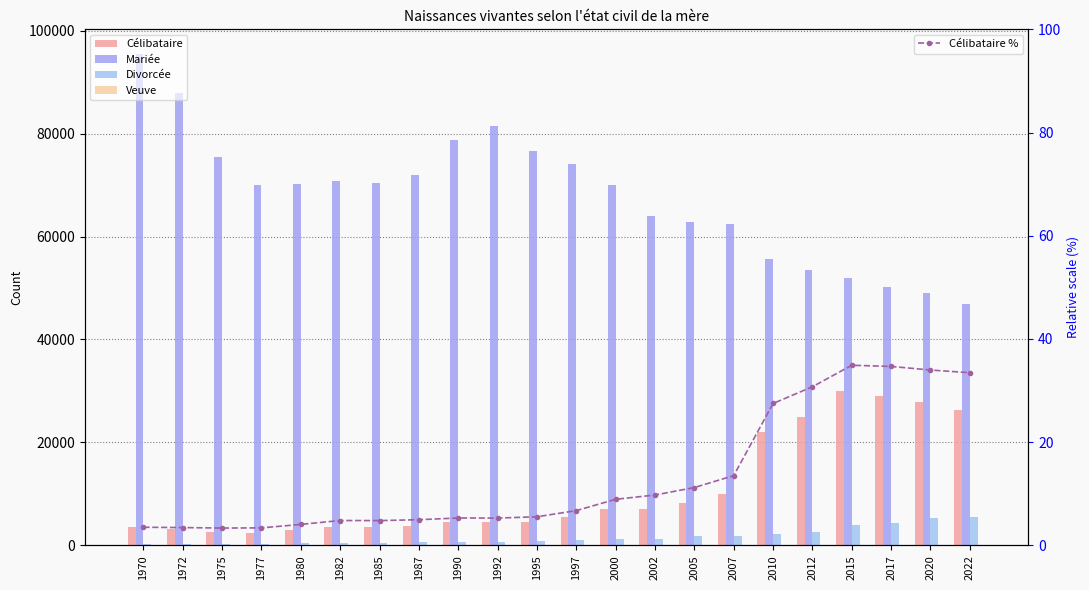

Is the value of Divorcée at 2022 greater than the value of Mariée at 2015?

No